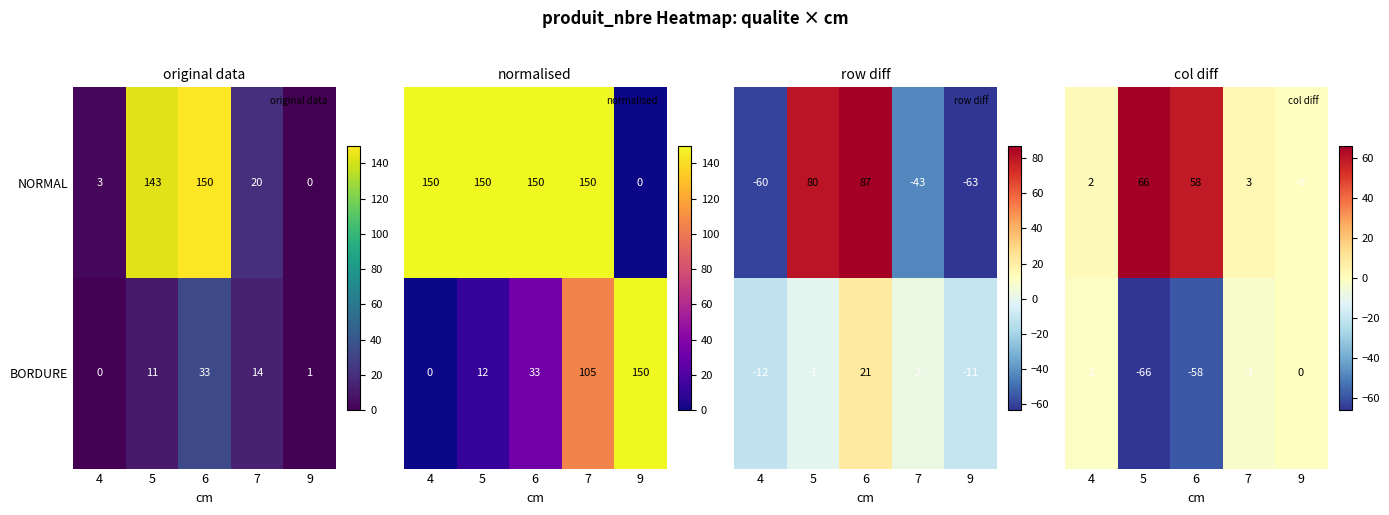

List the labels in order of NORMAL value, largest first.

5, 6, 7, 4, 9